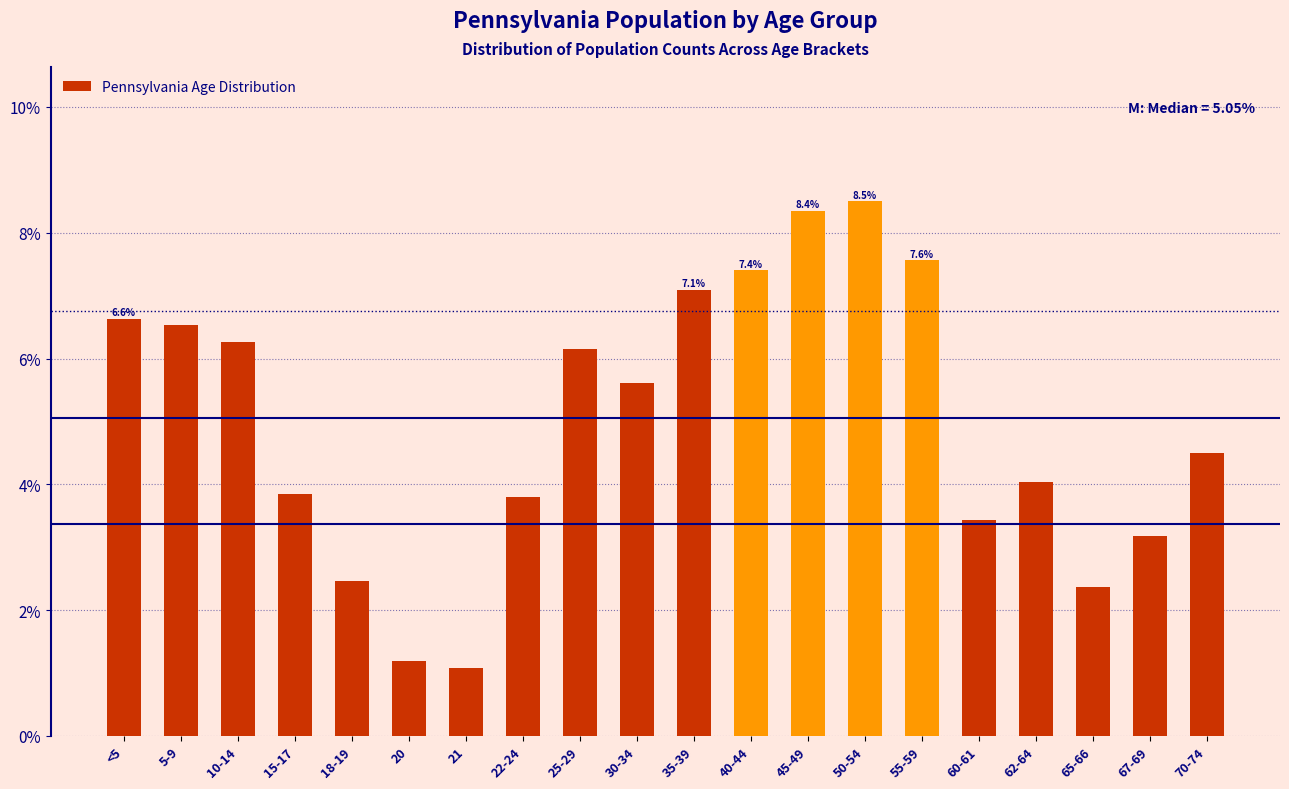

Reading left to right, what are all the values shown in this chart?

<5=6.6	5-9=6.5	10-14=6.3	15-17=3.8	18-19=2.5	20=1.2	21=1.1	22-24=3.8	25-29=6.2	30-34=5.6	35-39=7.1	40-44=7.4	45-49=8.4	50-54=8.5	55-59=7.6	60-61=3.4	62-64=4.0	65-66=2.4	67-69=3.2	70-74=4.5